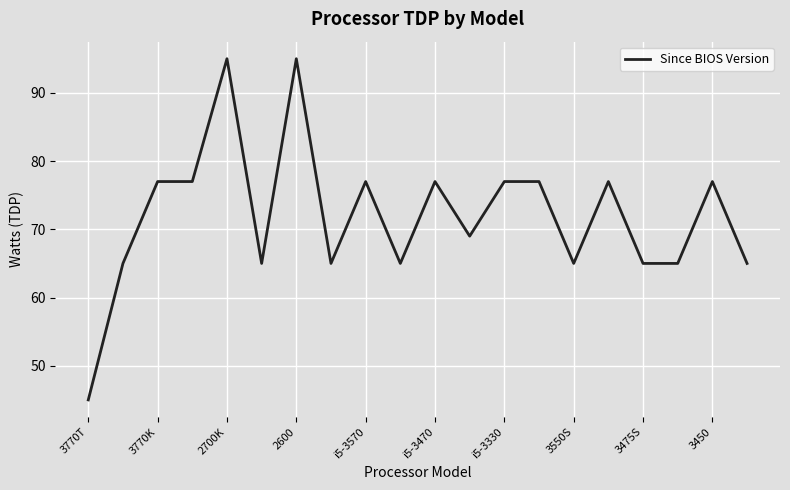

What is the difference between the maximum and minimum values?

50